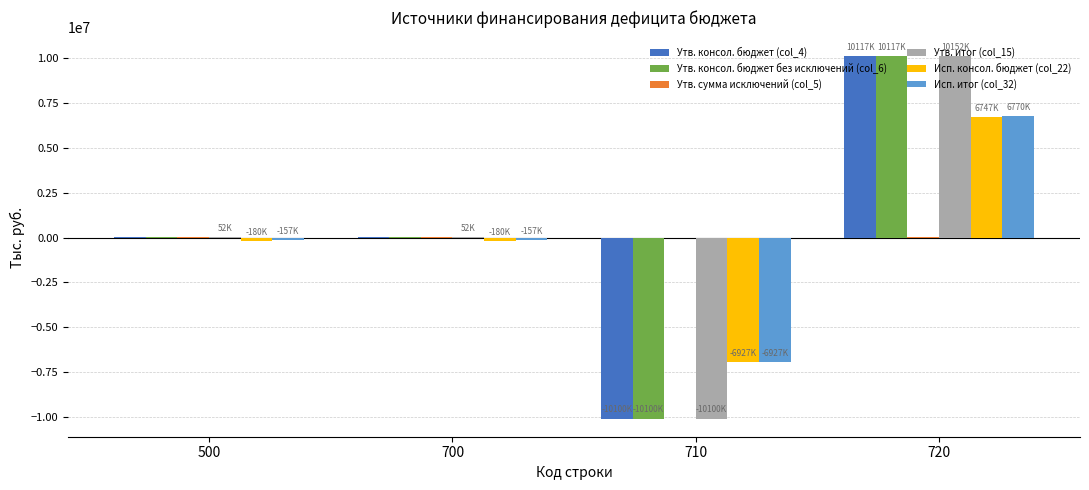

What is the sum of all Исп. итог (col_32) values?

-470908.8